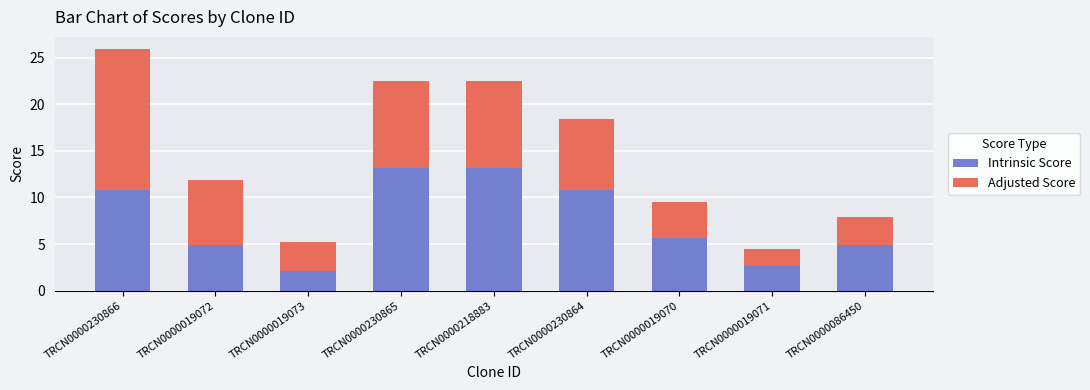

What are all the series names shown in the legend?

Intrinsic Score, Adjusted Score